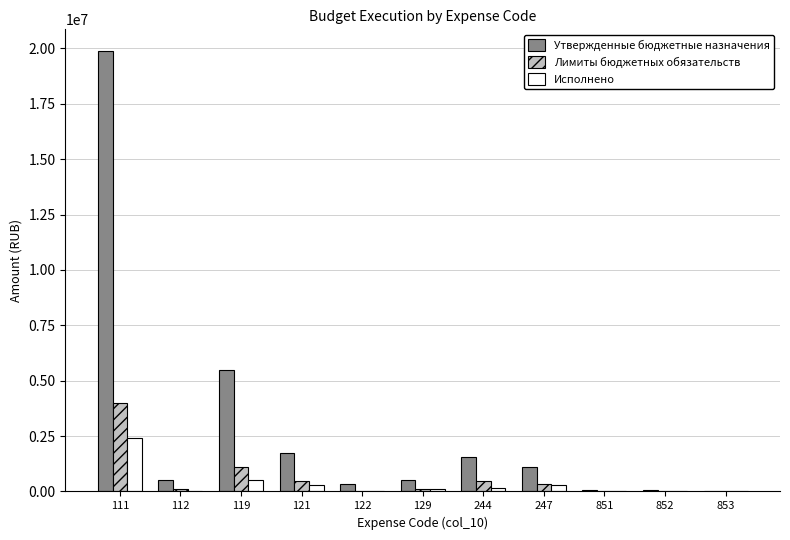

Where is Лимиты бюджетных обязательств nearest to the value 1986425?

119